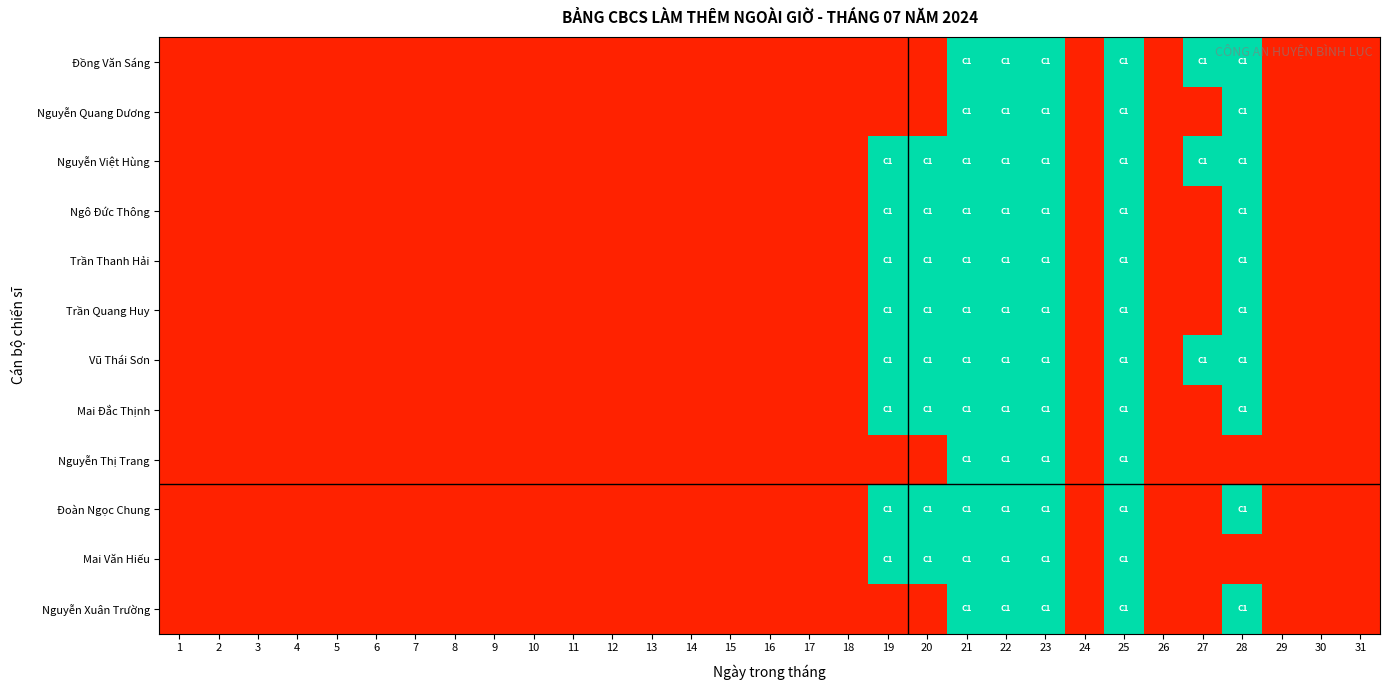

Reading right to left, list all the values displayed in this chart.

Đồng Văn Sáng: 31=0	30=0	29=0	28=1	27=1	26=0	25=1	24=0	23=1	22=1	21=1	20=0	19=0	18=0	17=0	16=0	15=0	14=0	13=0	12=0	11=0	10=0	9=0	8=0	7=0	6=0	5=0	4=0	3=0	2=0	1=0
Nguyễn Quang Dương: 31=0	30=0	29=0	28=1	27=0	26=0	25=1	24=0	23=1	22=1	21=1	20=0	19=0	18=0	17=0	16=0	15=0	14=0	13=0	12=0	11=0	10=0	9=0	8=0	7=0	6=0	5=0	4=0	3=0	2=0	1=0
Nguyễn Việt Hùng: 31=0	30=0	29=0	28=1	27=1	26=0	25=1	24=0	23=1	22=1	21=1	20=1	19=1	18=0	17=0	16=0	15=0	14=0	13=0	12=0	11=0	10=0	9=0	8=0	7=0	6=0	5=0	4=0	3=0	2=0	1=0
Ngô Đức Thông: 31=0	30=0	29=0	28=1	27=0	26=0	25=1	24=0	23=1	22=1	21=1	20=1	19=1	18=0	17=0	16=0	15=0	14=0	13=0	12=0	11=0	10=0	9=0	8=0	7=0	6=0	5=0	4=0	3=0	2=0	1=0
Trần Thanh Hải: 31=0	30=0	29=0	28=1	27=0	26=0	25=1	24=0	23=1	22=1	21=1	20=1	19=1	18=0	17=0	16=0	15=0	14=0	13=0	12=0	11=0	10=0	9=0	8=0	7=0	6=0	5=0	4=0	3=0	2=0	1=0
Trần Quang Huy: 31=0	30=0	29=0	28=1	27=0	26=0	25=1	24=0	23=1	22=1	21=1	20=1	19=1	18=0	17=0	16=0	15=0	14=0	13=0	12=0	11=0	10=0	9=0	8=0	7=0	6=0	5=0	4=0	3=0	2=0	1=0
Vũ Thái Sơn: 31=0	30=0	29=0	28=1	27=1	26=0	25=1	24=0	23=1	22=1	21=1	20=1	19=1	18=0	17=0	16=0	15=0	14=0	13=0	12=0	11=0	10=0	9=0	8=0	7=0	6=0	5=0	4=0	3=0	2=0	1=0
Mai Đắc Thịnh: 31=0	30=0	29=0	28=1	27=0	26=0	25=1	24=0	23=1	22=1	21=1	20=1	19=1	18=0	17=0	16=0	15=0	14=0	13=0	12=0	11=0	10=0	9=0	8=0	7=0	6=0	5=0	4=0	3=0	2=0	1=0
Nguyễn Thị Trang: 31=0	30=0	29=0	28=0	27=0	26=0	25=1	24=0	23=1	22=1	21=1	20=0	19=0	18=0	17=0	16=0	15=0	14=0	13=0	12=0	11=0	10=0	9=0	8=0	7=0	6=0	5=0	4=0	3=0	2=0	1=0
Đoàn Ngọc Chung: 31=0	30=0	29=0	28=1	27=0	26=0	25=1	24=0	23=1	22=1	21=1	20=1	19=1	18=0	17=0	16=0	15=0	14=0	13=0	12=0	11=0	10=0	9=0	8=0	7=0	6=0	5=0	4=0	3=0	2=0	1=0
Mai Văn Hiếu: 31=0	30=0	29=0	28=0	27=0	26=0	25=1	24=0	23=1	22=1	21=1	20=1	19=1	18=0	17=0	16=0	15=0	14=0	13=0	12=0	11=0	10=0	9=0	8=0	7=0	6=0	5=0	4=0	3=0	2=0	1=0
Nguyễn Xuân Trường: 31=0	30=0	29=0	28=1	27=0	26=0	25=1	24=0	23=1	22=1	21=1	20=0	19=0	18=0	17=0	16=0	15=0	14=0	13=0	12=0	11=0	10=0	9=0	8=0	7=0	6=0	5=0	4=0	3=0	2=0	1=0